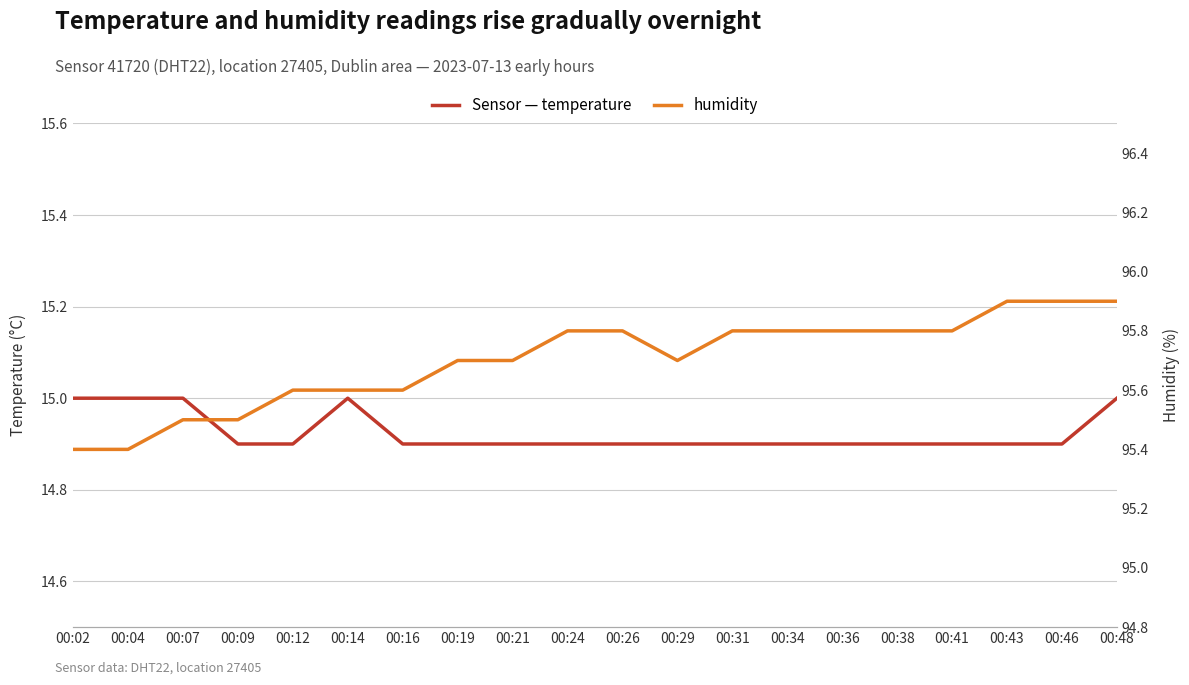

Which series changed the most between 00:16 and 00:38?

humidity